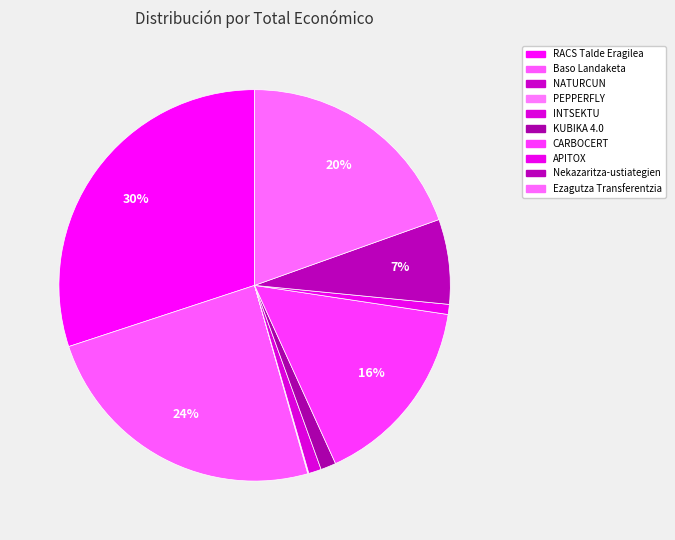

What is the change in value from Baso Landaketa to APITOX?

-7695861